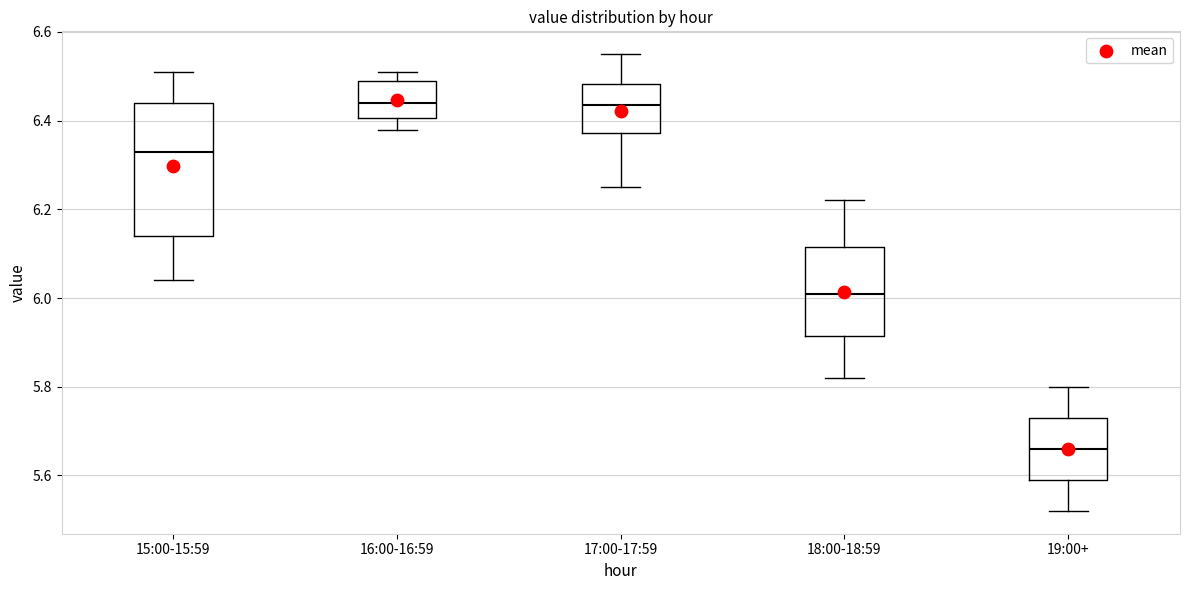

Reading left to right, transcribe this box plot: for each box, give where its median line is, the range the box spans, and where its two whiskers end, as read against the y-axis. The values are not printed on the chart, so give them approximately, as read against the axis.

15:00-15:59: median 6.34, box 6.14 to 6.44, whiskers 6.04 to 6.52
16:00-16:59: median 6.44, box 6.40 to 6.50, whiskers 6.38 to 6.52
17:00-17:59: median 6.44, box 6.38 to 6.48, whiskers 6.26 to 6.56
18:00-18:59: median 6.02, box 5.92 to 6.12, whiskers 5.82 to 6.22
19:00+: median 5.66, box 5.60 to 5.74, whiskers 5.52 to 5.80